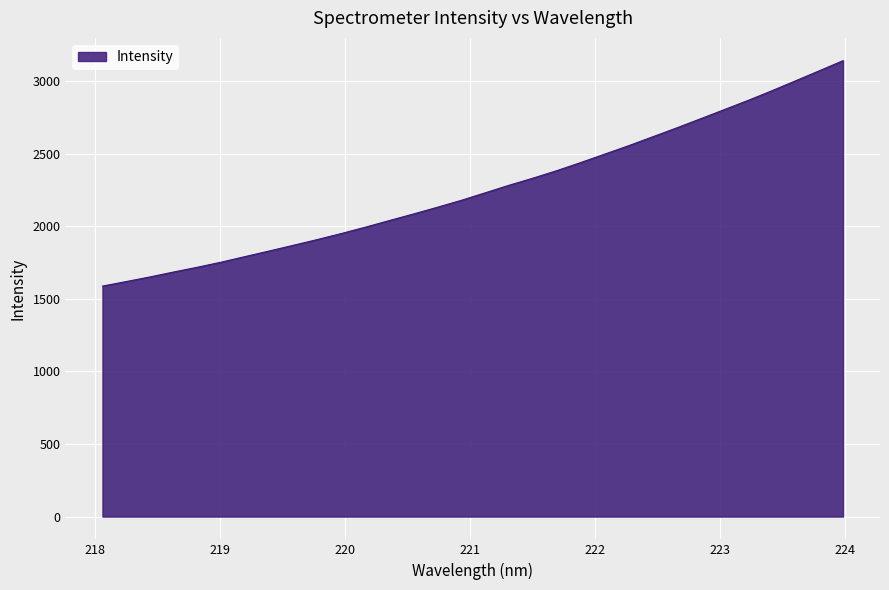

How many lines are shown in the chart?

1